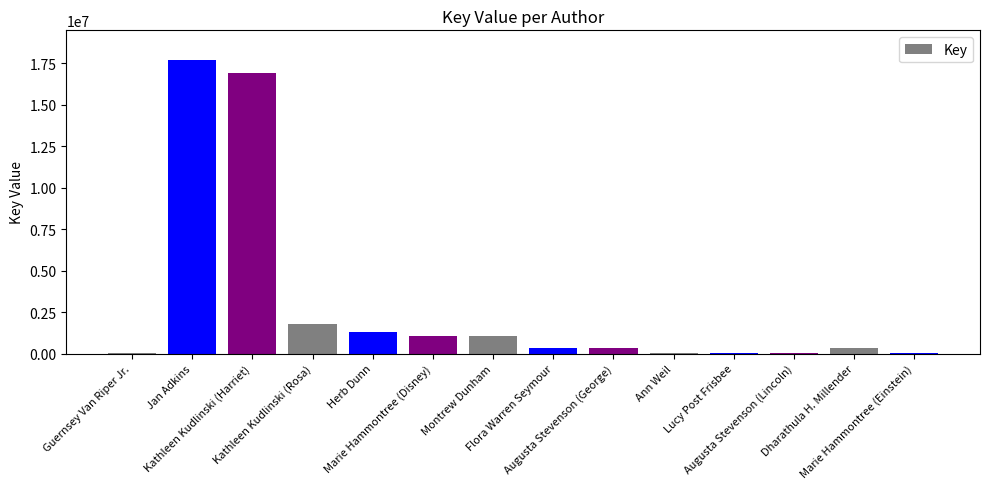

What is the greatest value displayed?

17714831